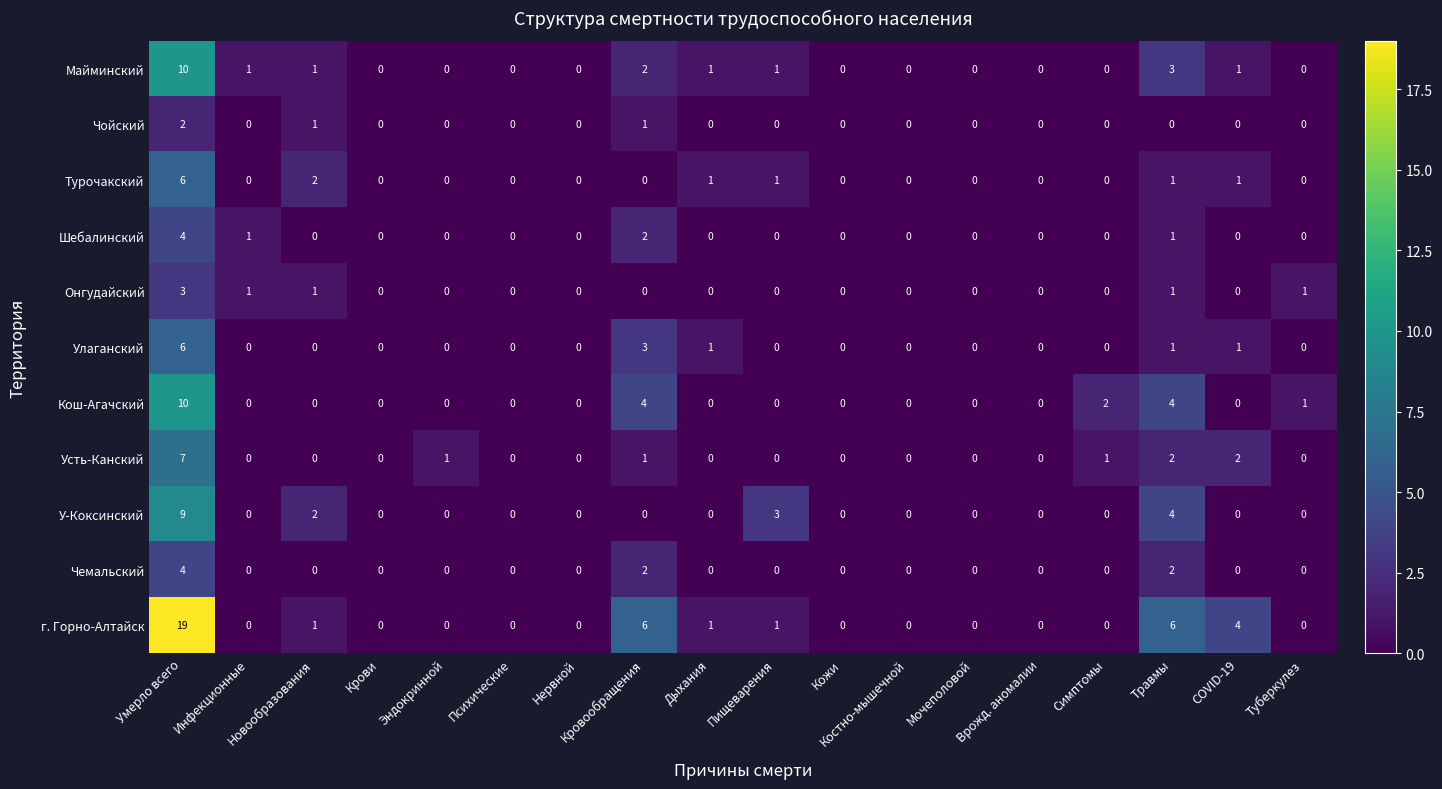

Which series has the largest range (max minus min)?

г. Горно-Алтайск